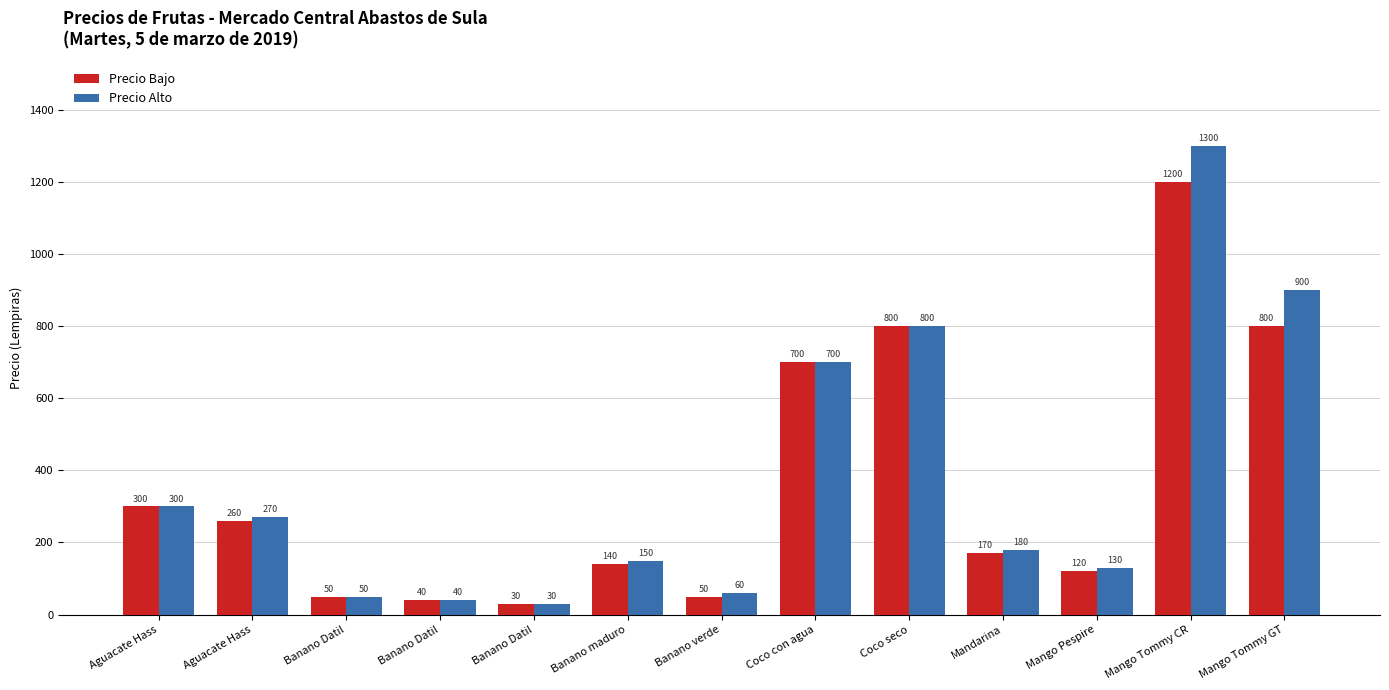

Which series changed the most between Mandarina and Mango Pespire?

Precio Bajo